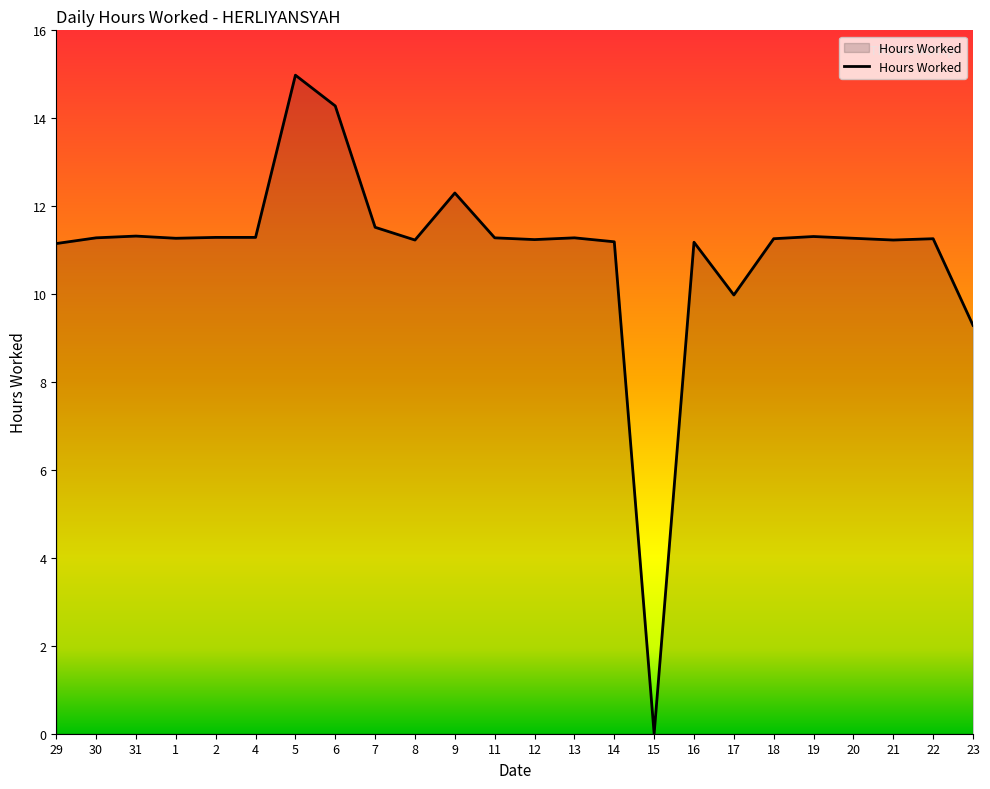

What is the label of the 18th point from the left?

17